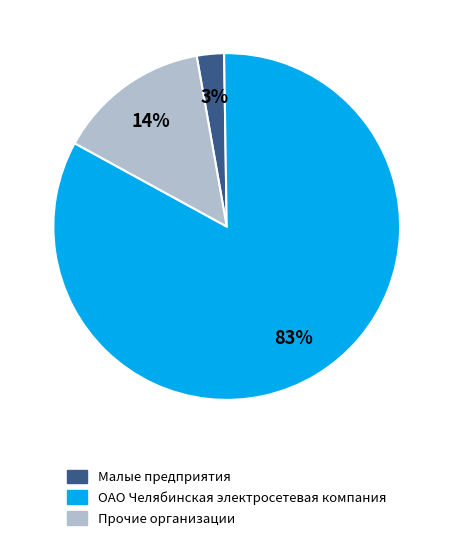

Which category has the smallest portion of the pie?

Малые предприятия